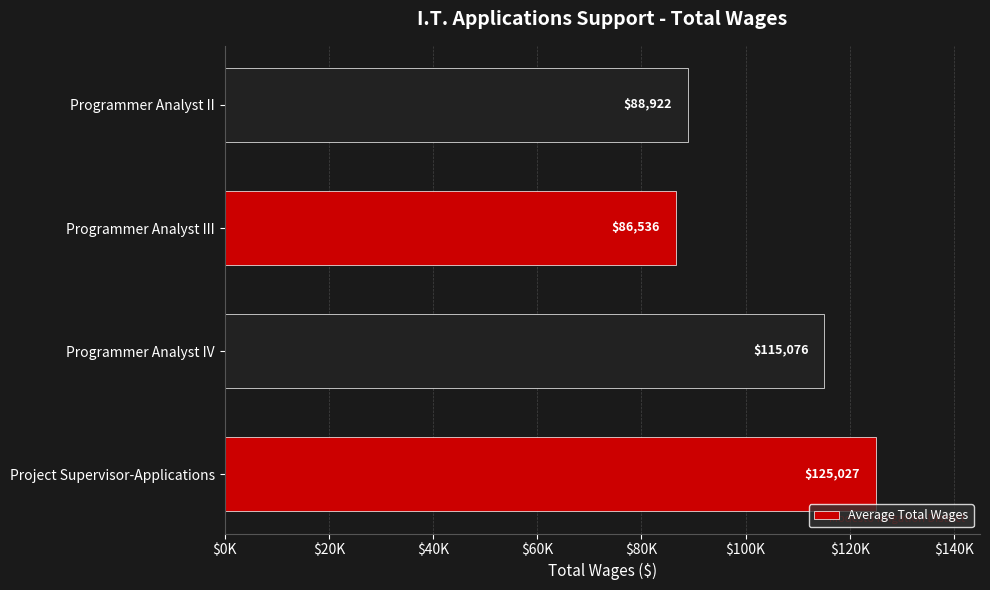

At which category does the chart reach its minimum across all series?

Programmer Analyst III